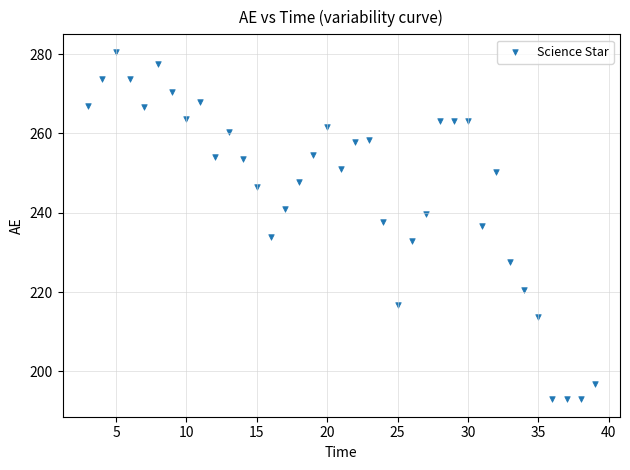

What is the range of Y values (max minus min)?

87.7